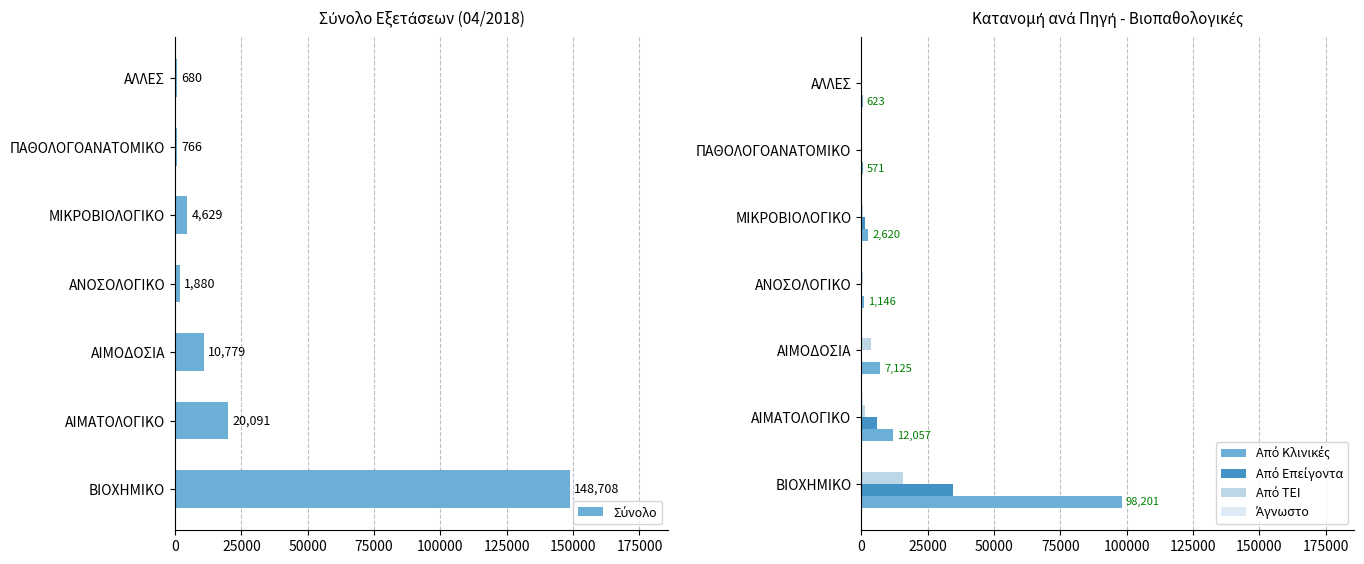

What is the difference between the second highest and minimum values in the Από Επείγοντα series?

5912